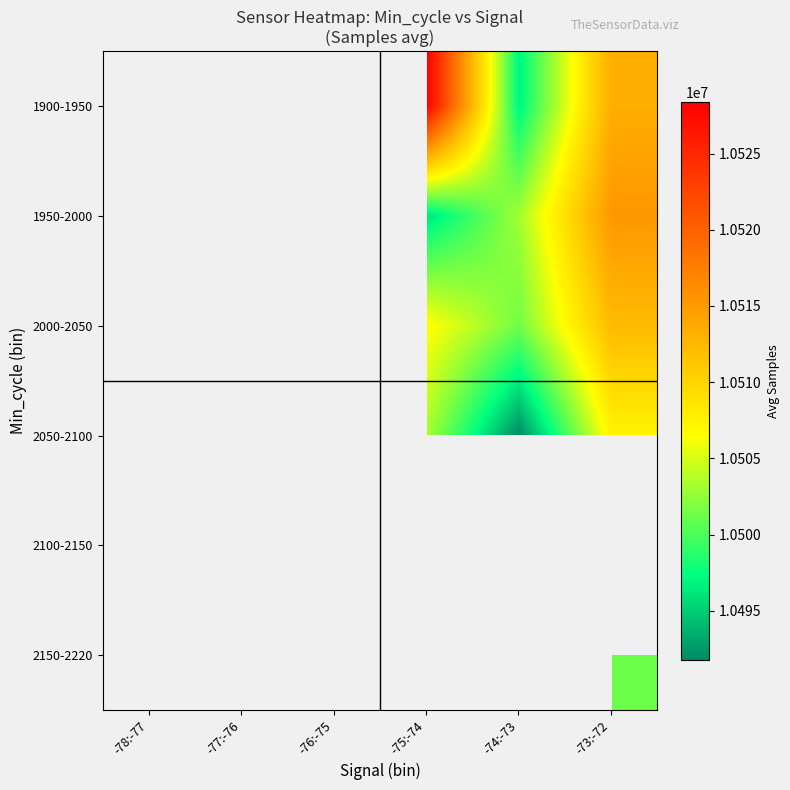

What is the greatest value displayed?

10528404.0